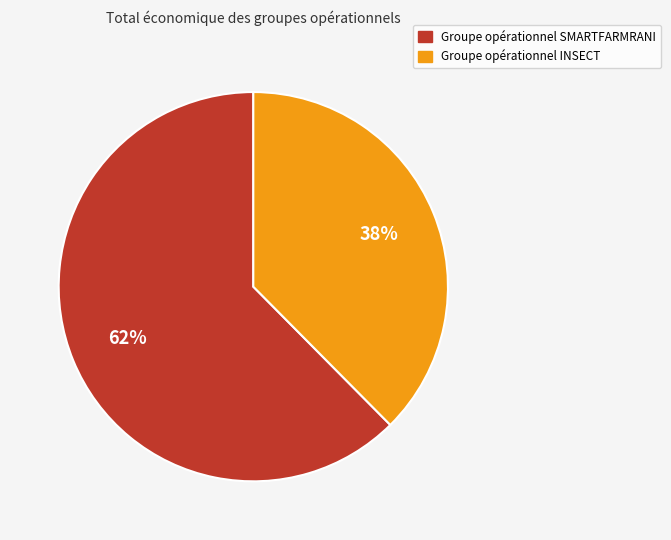

What percentage is the Groupe opérationnel SMARTFARMRANI slice, to the nearest percent?

62%